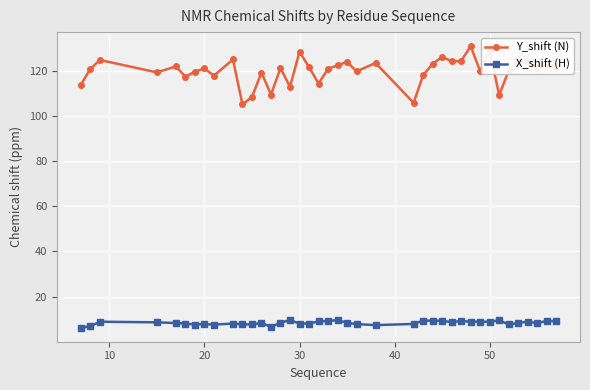

What is the value of the Y_shift (N) point at the 8th from the left?

121.0